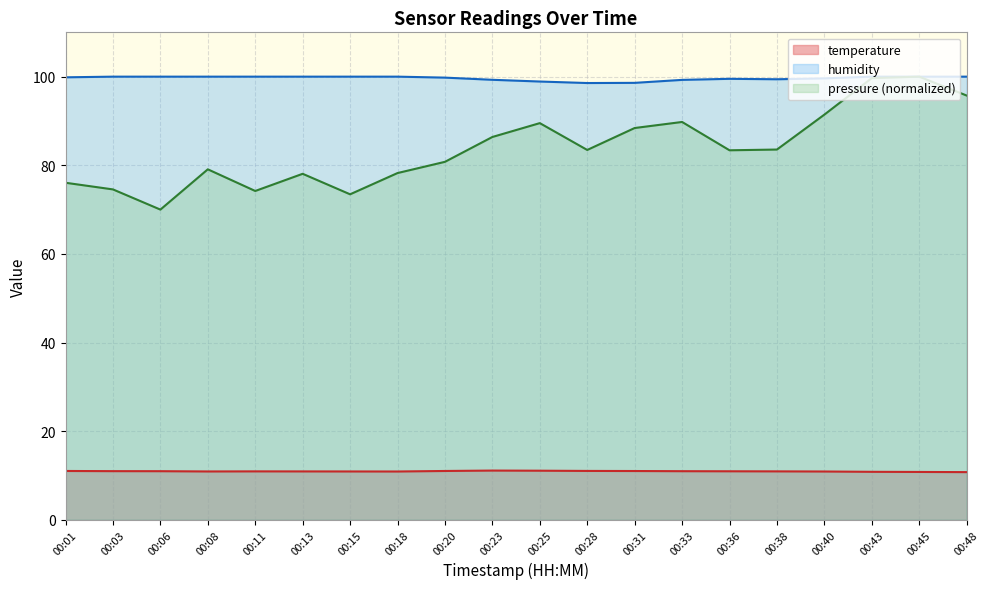

What is the total value across all series at 00:45?

210.8